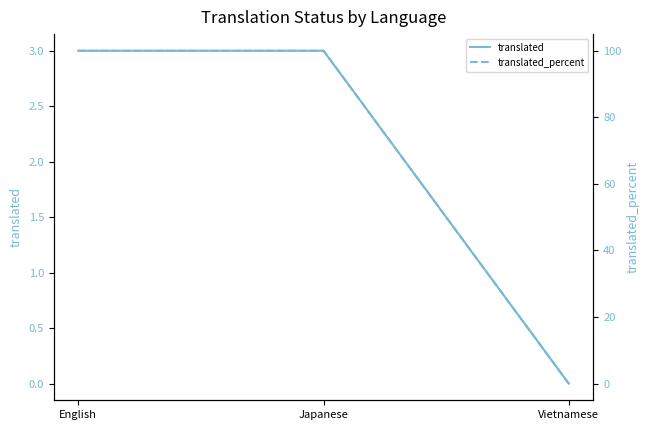

List the series in order of their peak value, lowest first.

translated, translated_percent